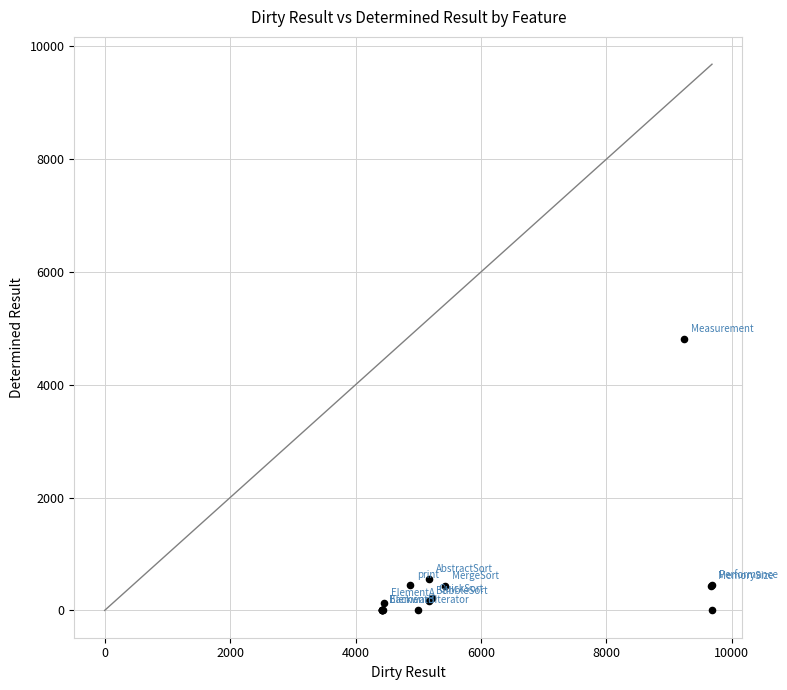

What Y value in the scatter plot is closest to 2404?

565